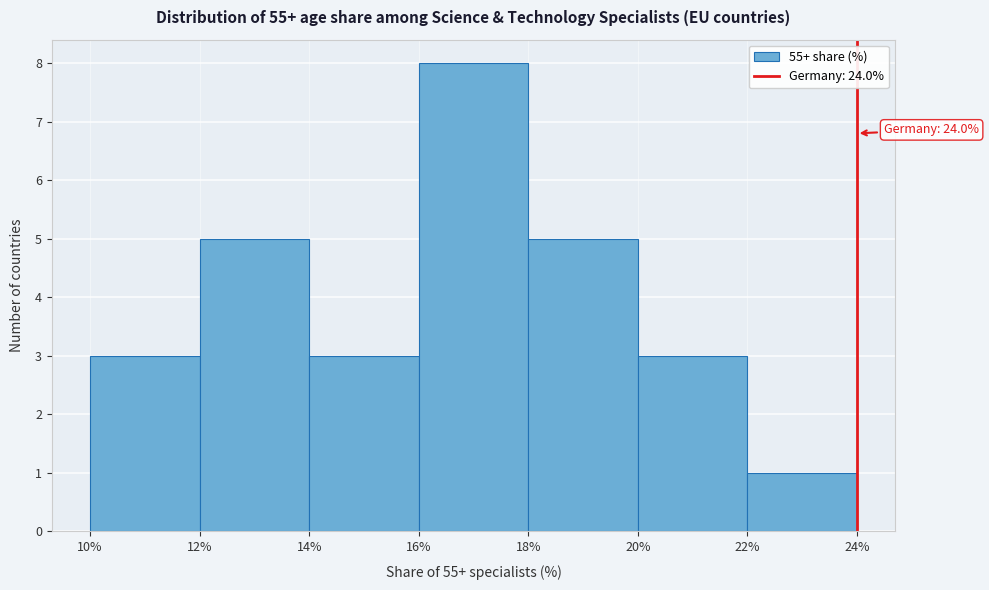

Which range on the x-axis has the tallest bar?

16% to 18%